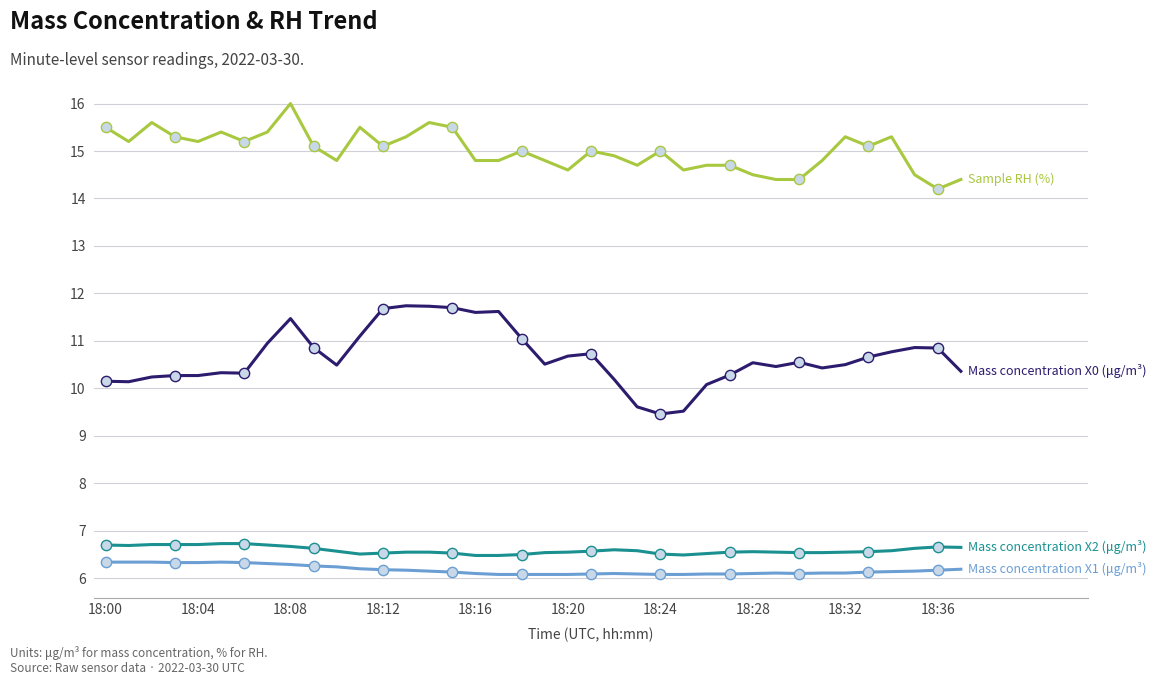

What is the maximum value shown in the chart?

16.0